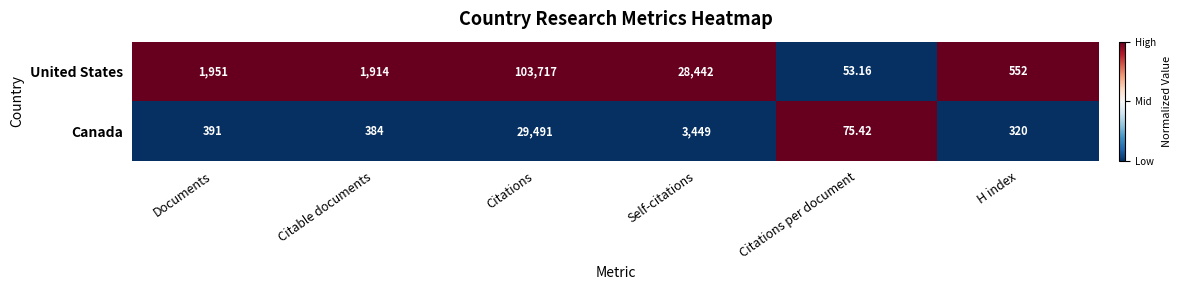

Rank the series by their maximum value, from highest to lowest.

United States, Canada